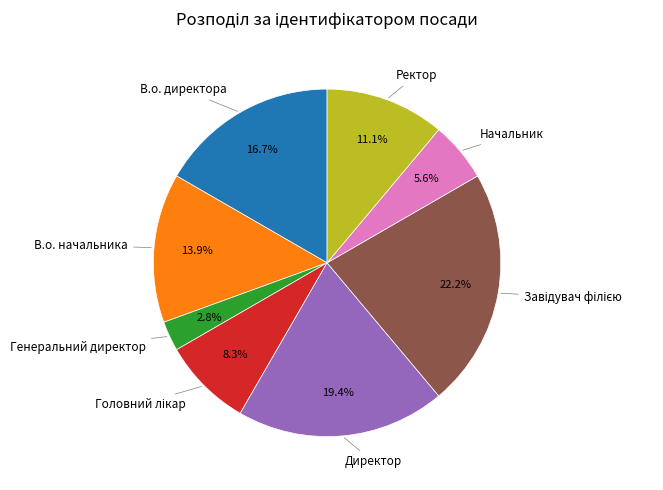

Is there a majority slice in this chart?

No